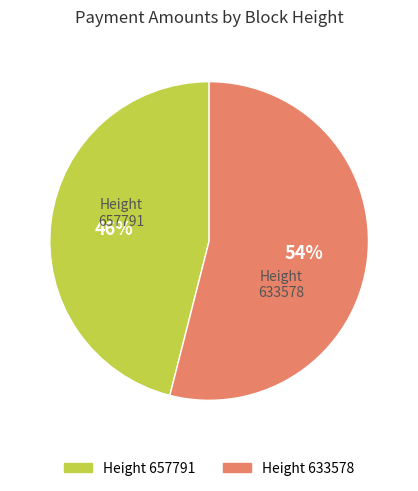

How many slices are in this pie chart?

2